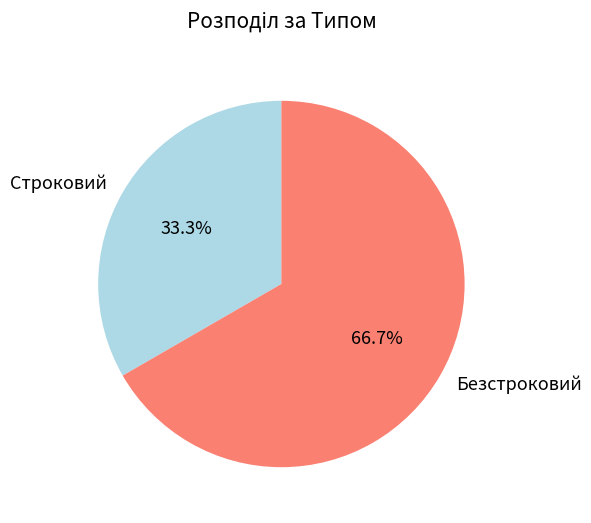

The Безстроковий slice represents 75% of the pie. True or false?

False